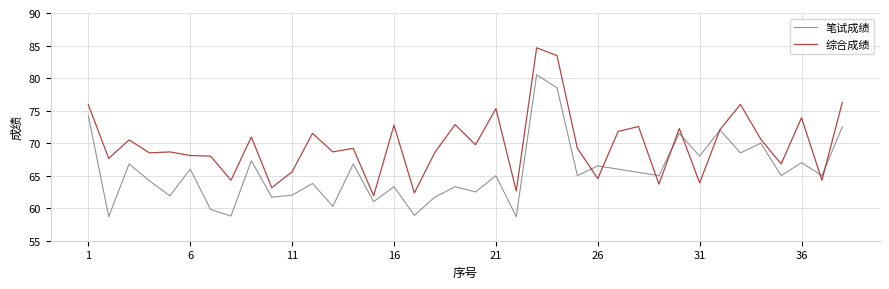

Which series has the widest spread of values?

综合成绩